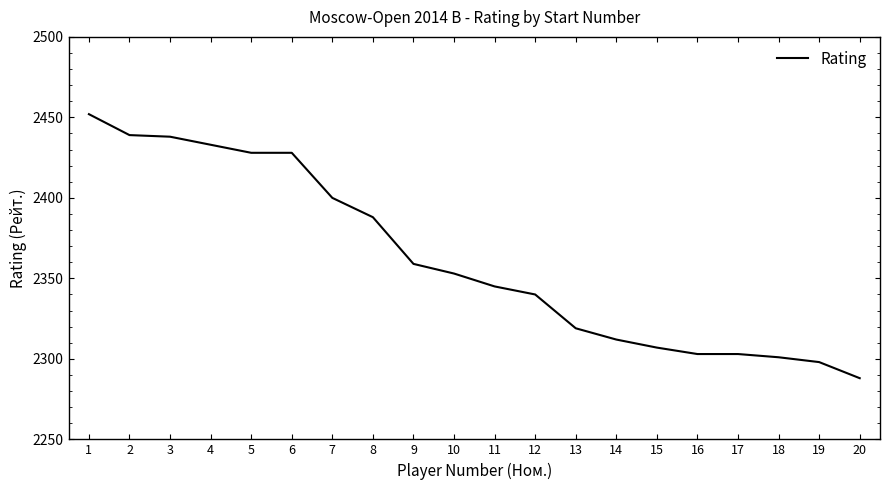

What is the change in value from 11 to 17?

-42